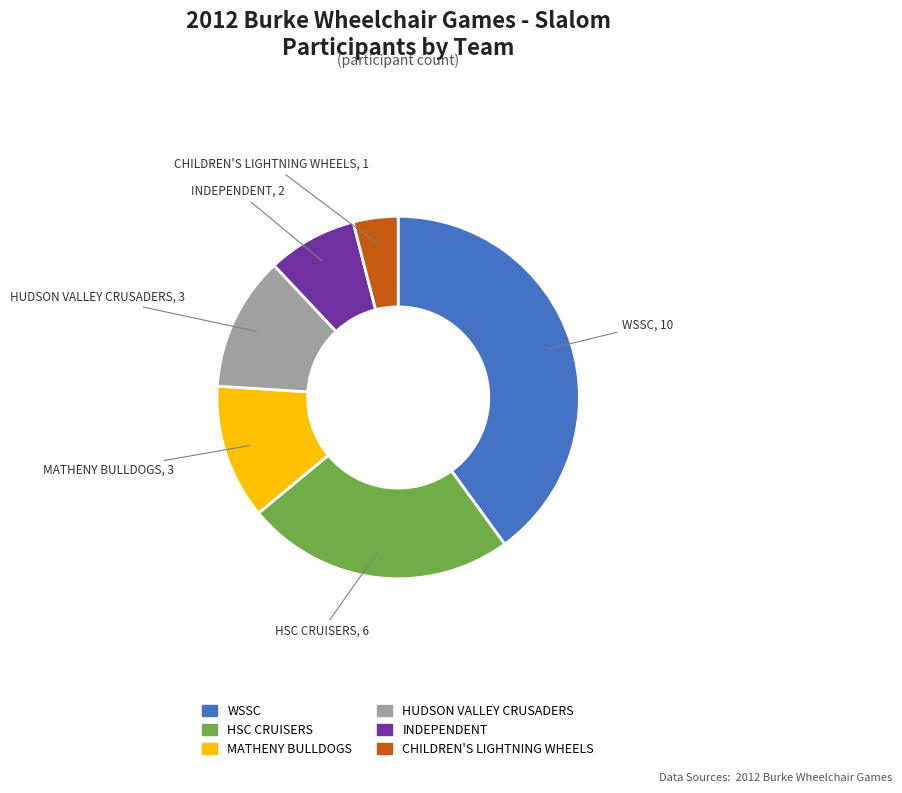

How many segments does this pie chart have?

6